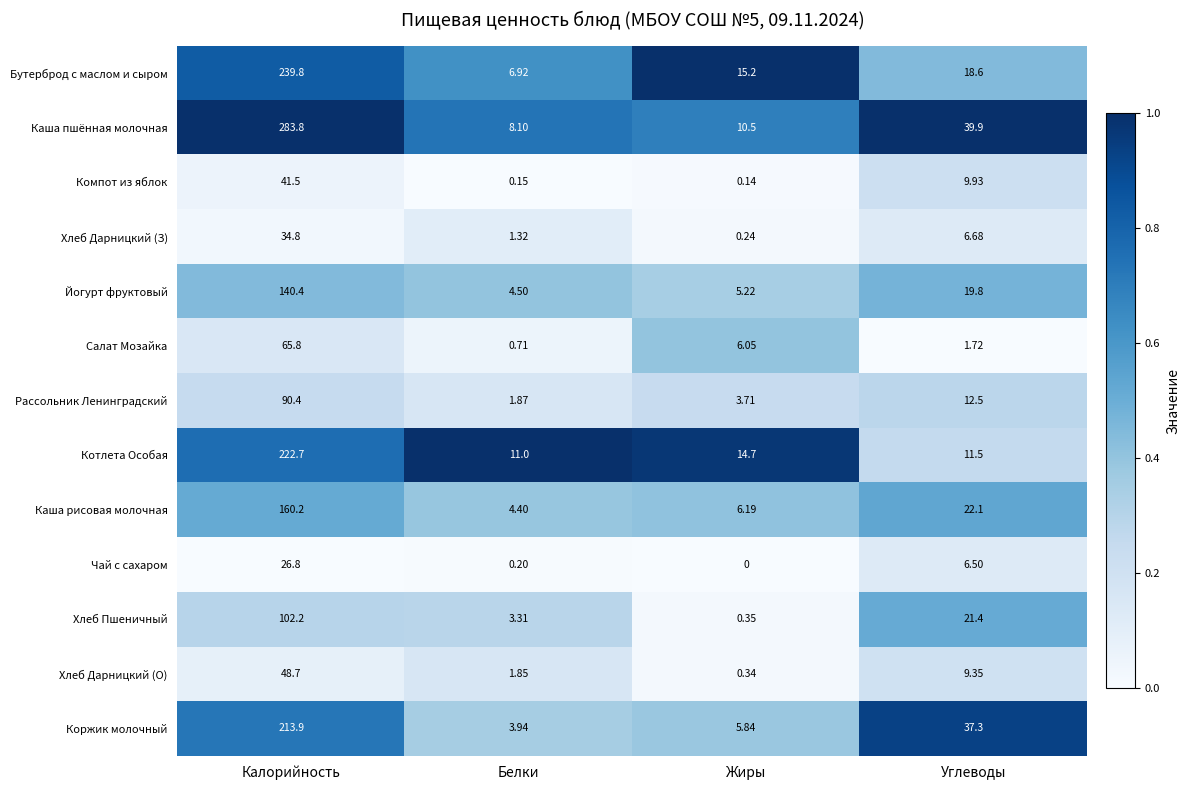

Where is Компот из яблок nearest to the value 20?

Углеводы